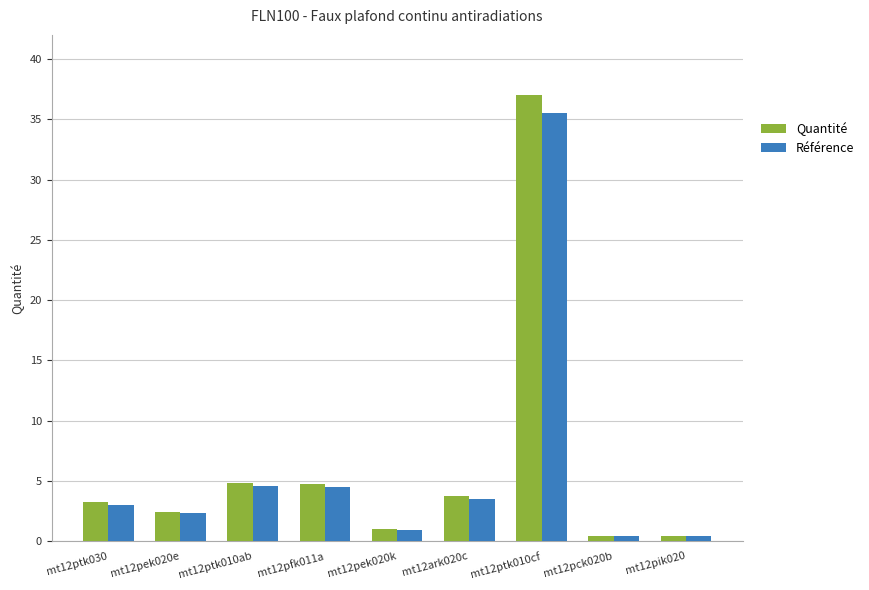

What is the greatest value displayed?

37.0